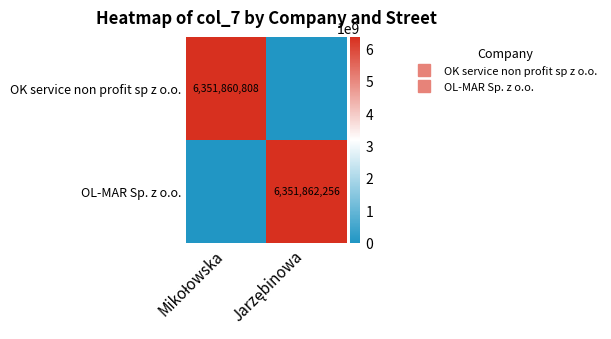

Count the OK service non profit sp z o.o. values in the range 0 to 6351860808.

2